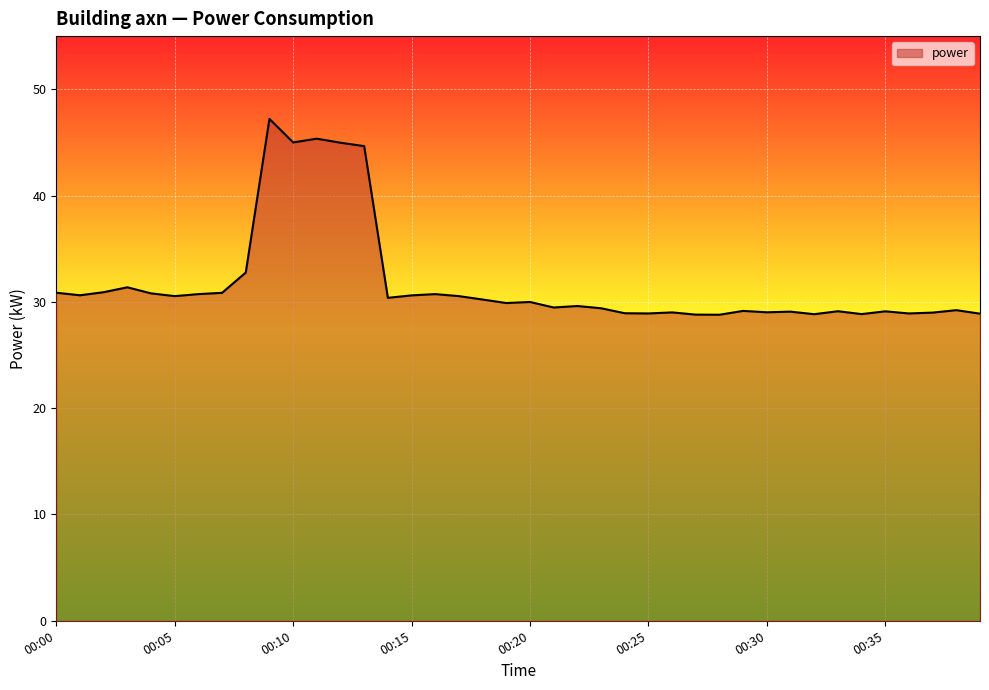

What is the smallest value displayed?

28.8